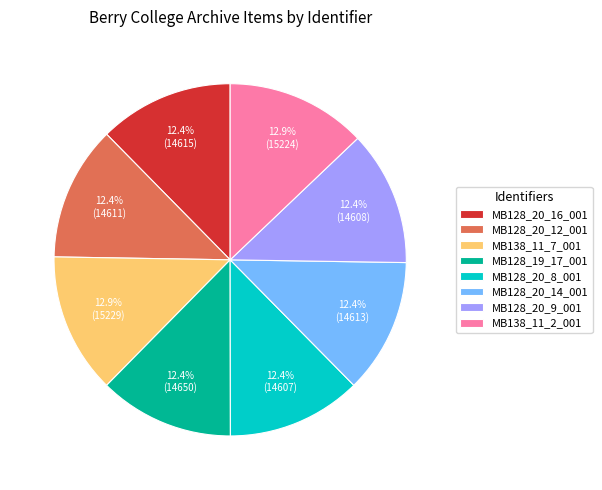

What is the ratio of the value at MB128_19_17_001 to the value at MB138_11_2_001?

1.0